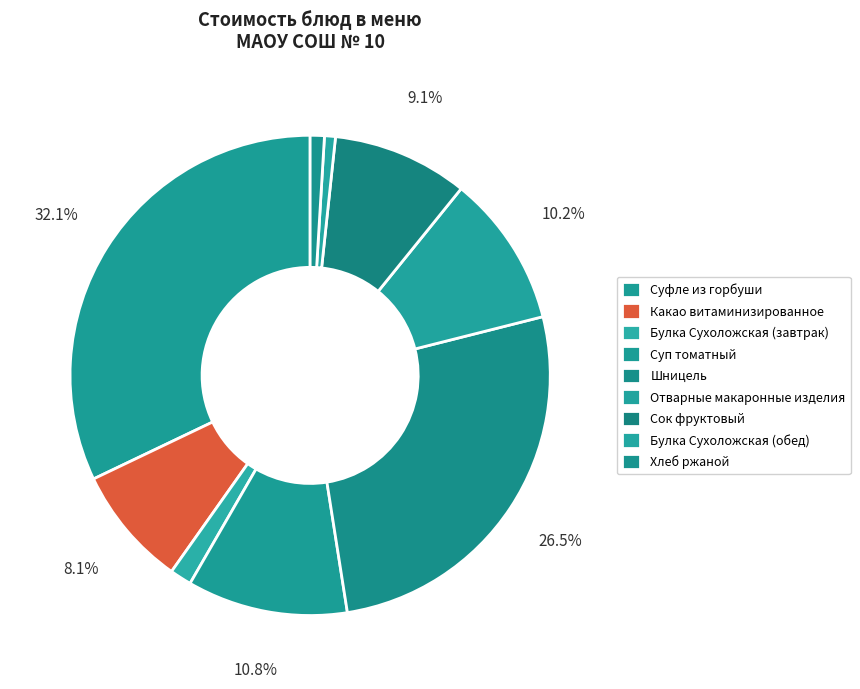

Combined, do Булка Сухоложская (обед) and Булка Сухоложская (завтрак) account for over 50%?

No